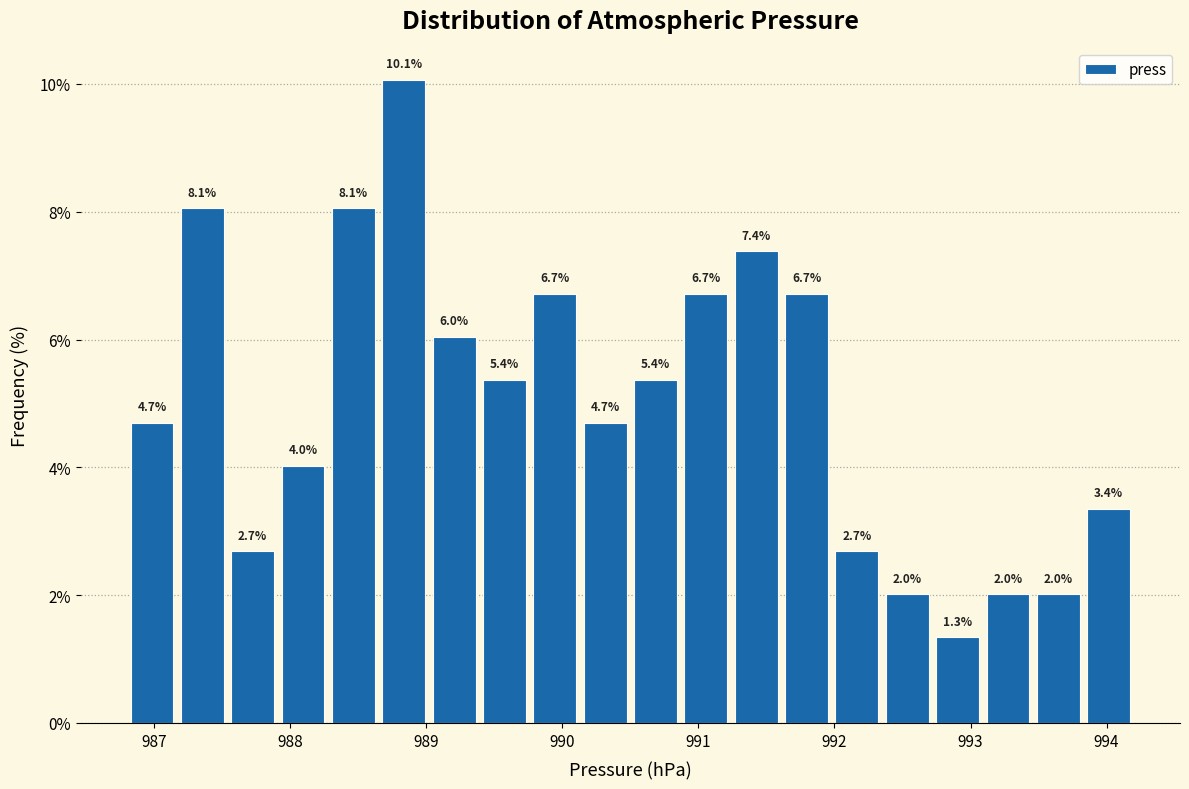

Around what value on the x-axis is the tallest bar? Give the approximate position of its centre, as read against the axis.

988.8